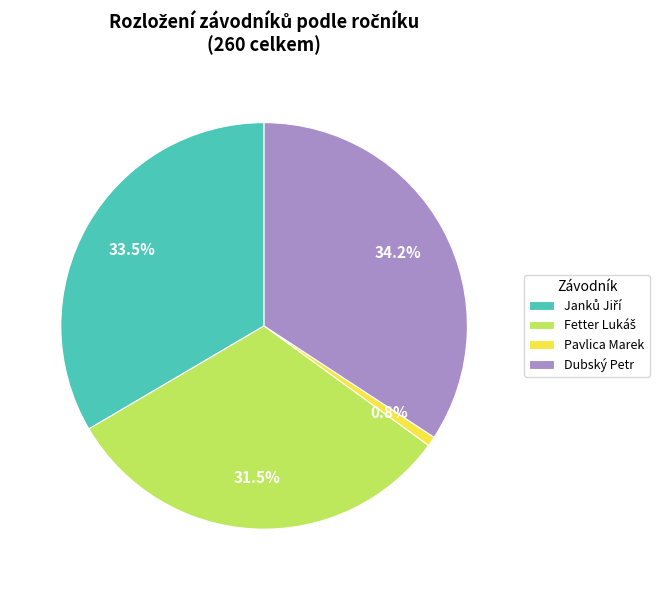

How many segments does this pie chart have?

4